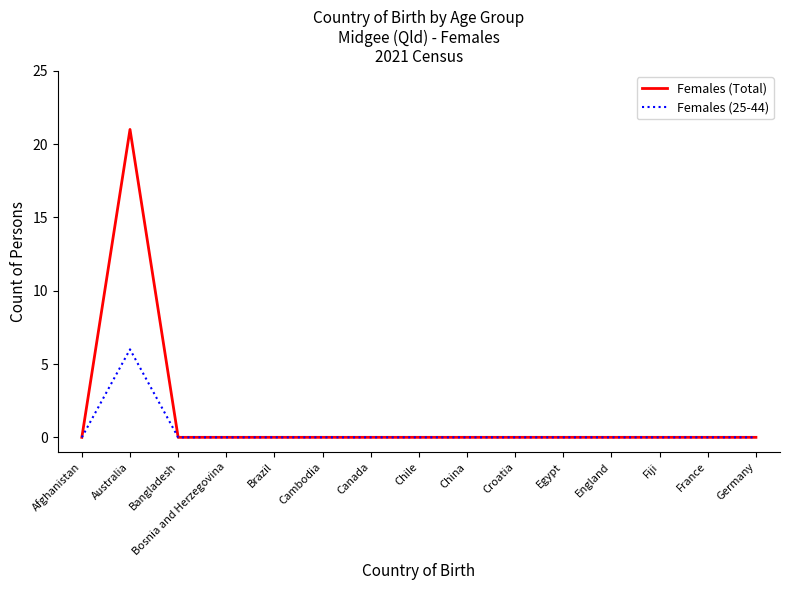

Count the number of data series in this chart.

2